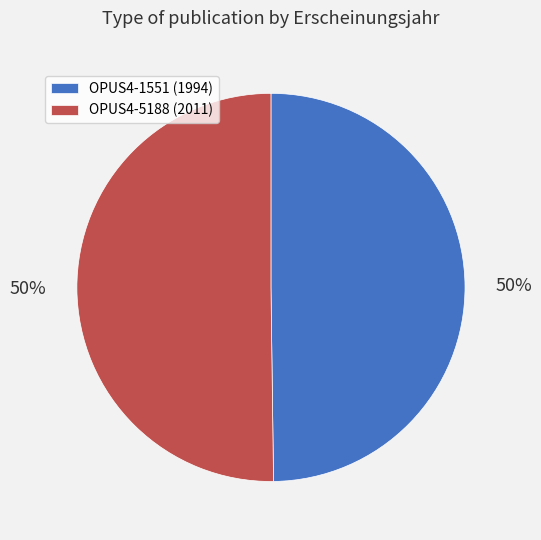

To the nearest percent, what portion does OPUS4-5188 (2011) represent?

50%